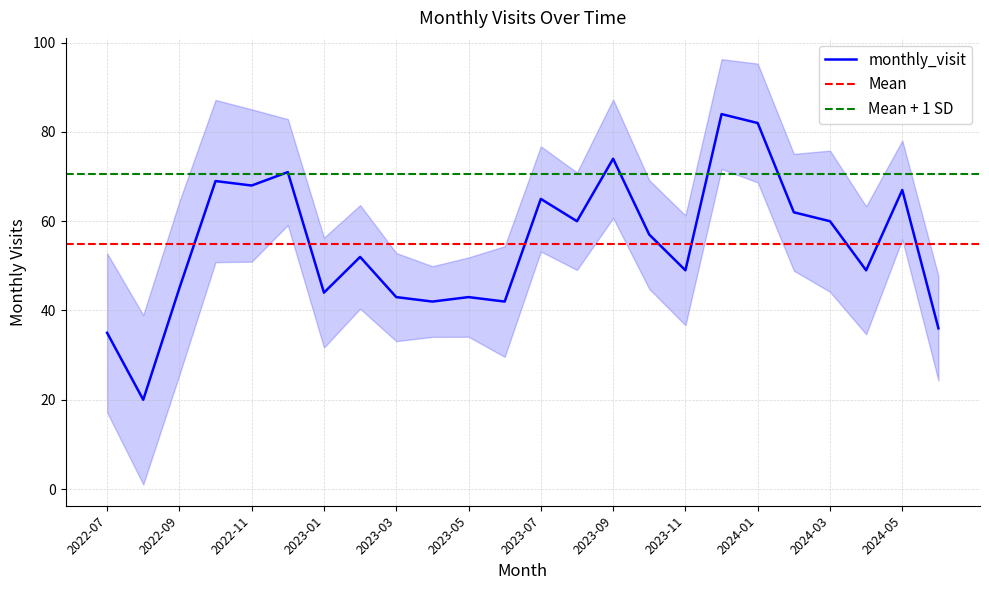

Is this an area chart (filled region under the line)?

No